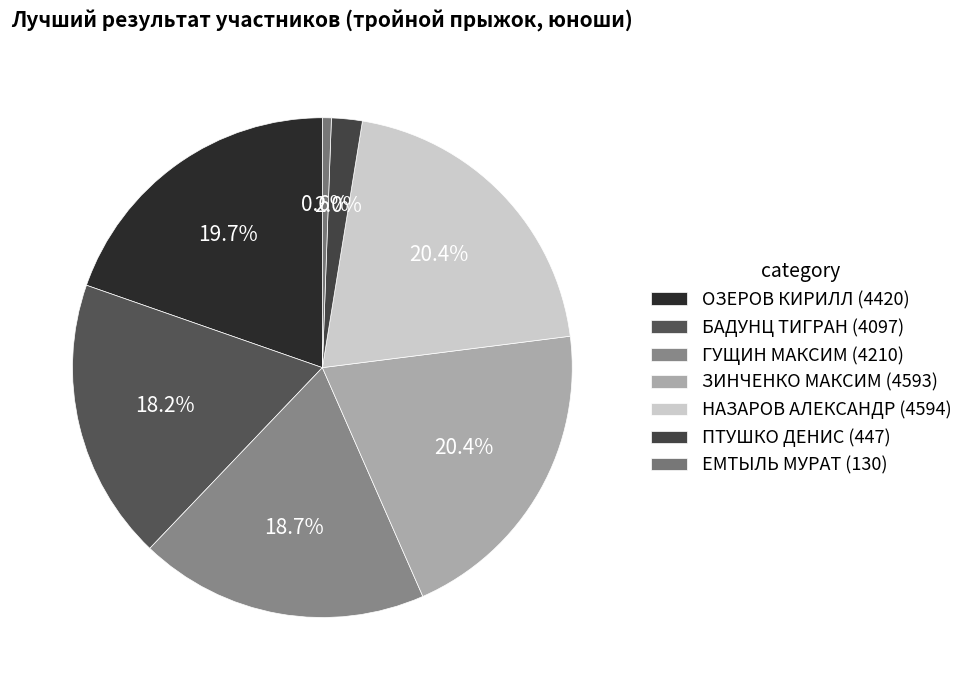

Rank the categories by value from highest to lowest.

НАЗАРОВ АЛЕКСАНДР, ЗИНЧЕНКО МАКСИМ, ОЗЕРОВ КИРИЛЛ, ГУЩИН МАКСИМ, БАДУНЦ ТИГРАН, ПТУШКО ДЕНИС, ЕМТЫЛЬ МУРАТ